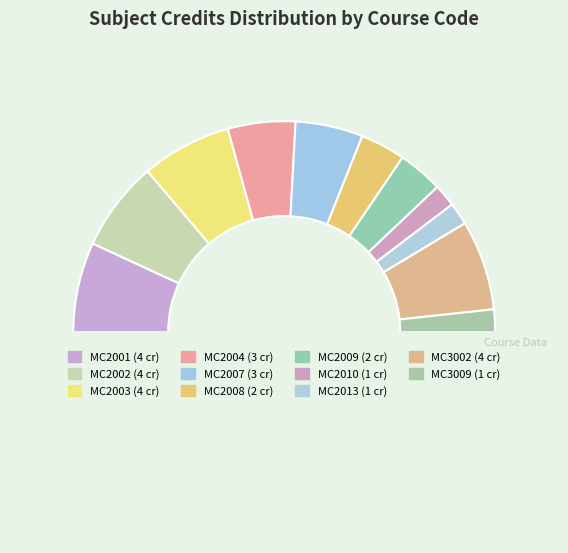

How many segments does this pie chart have?

12